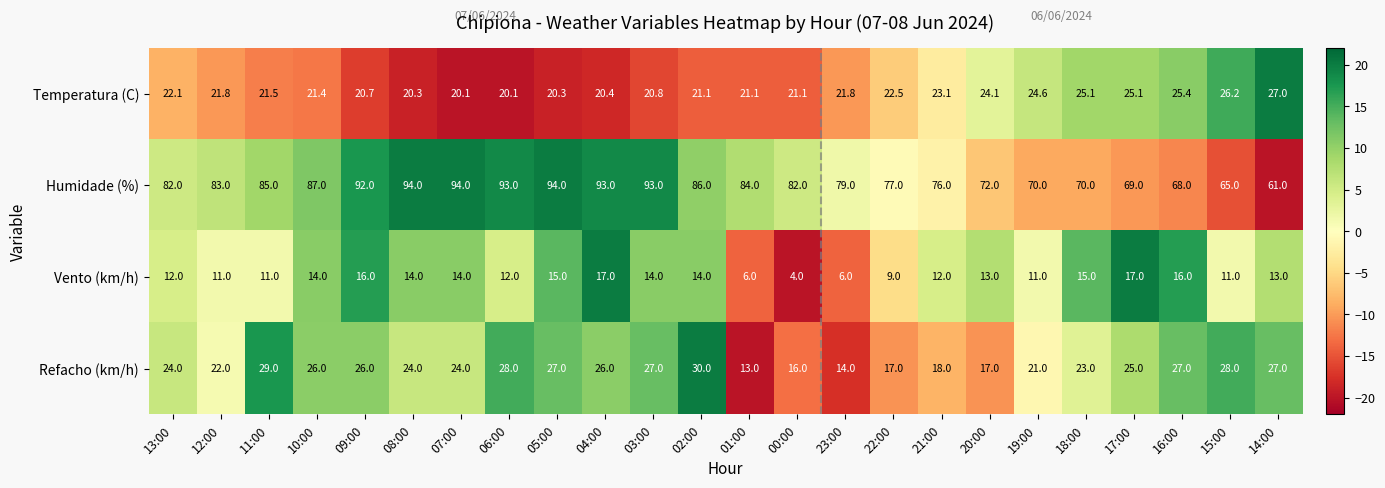

Is it true that Temperatura (C) equals 21.4 at 10:00?

True